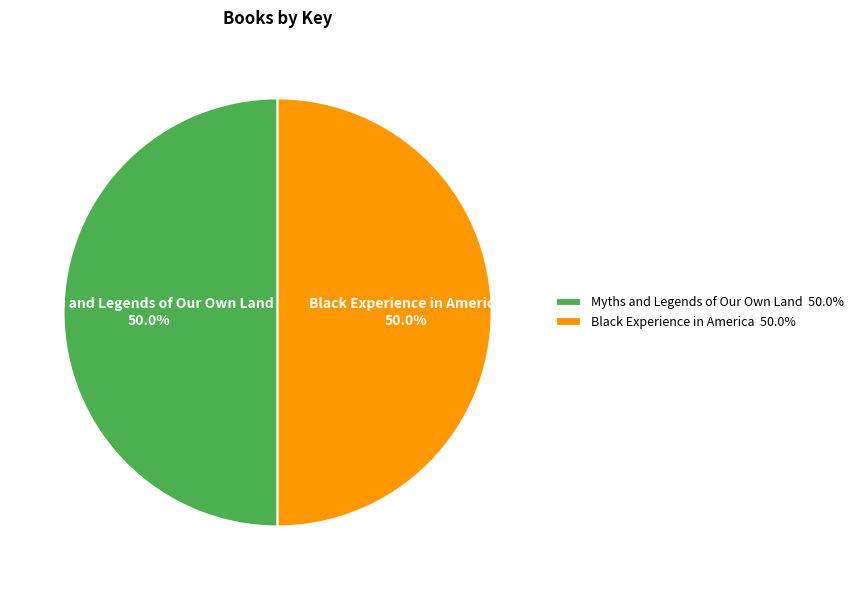

Approximately how many times larger is the value at Myths and Legends of Our Own Land 50.0% compared to Black Experience in America 50.0%?

1.0